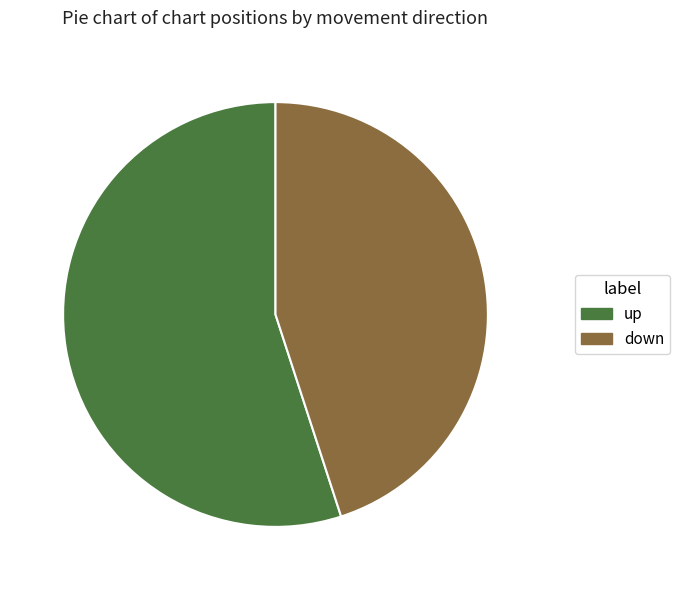

Is it true that up is 67% of the pie?

False